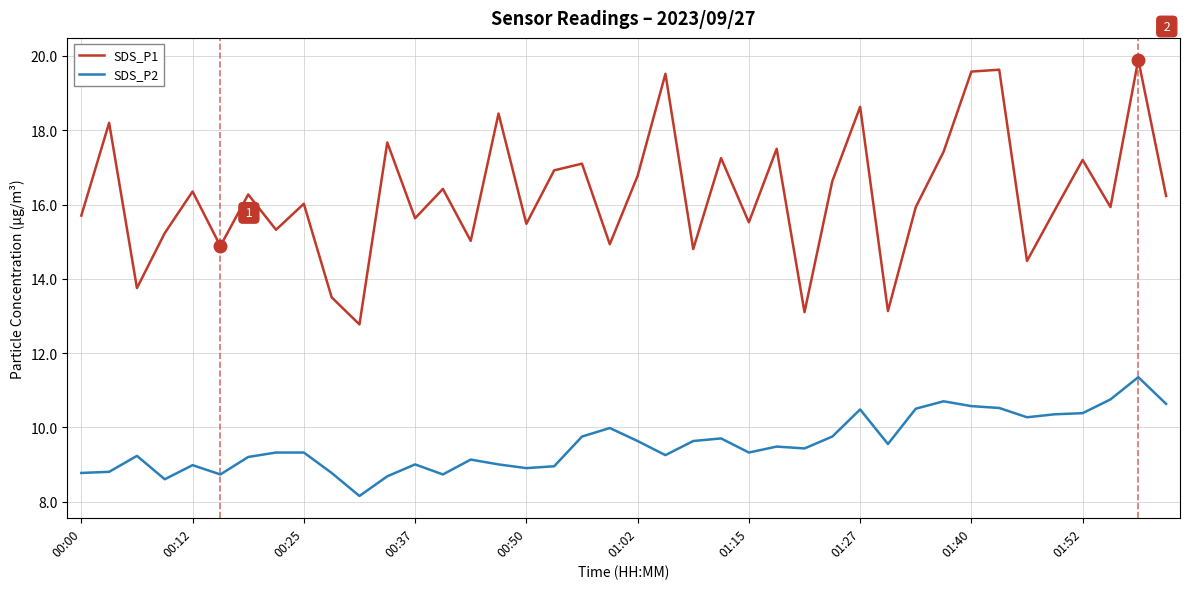

True or false: SDS_P1 and SDS_P2 cross at least once.

False